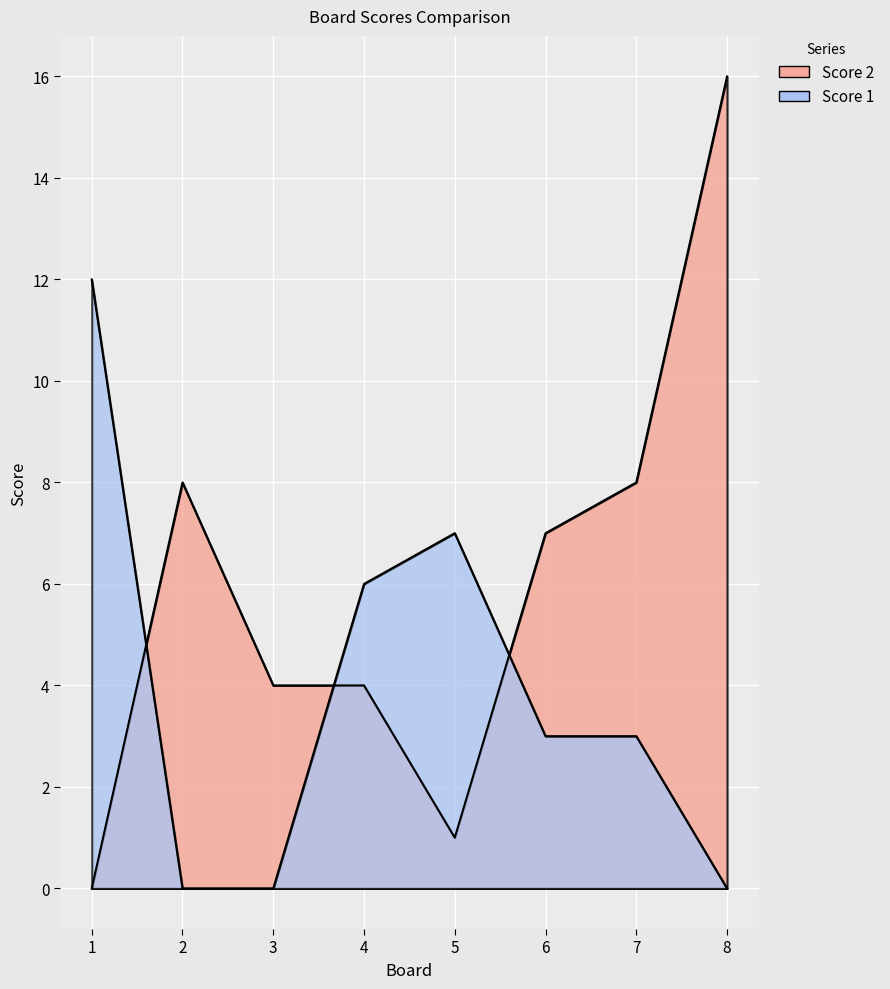

List the series in order of their peak value, lowest first.

Score 1, Score 2